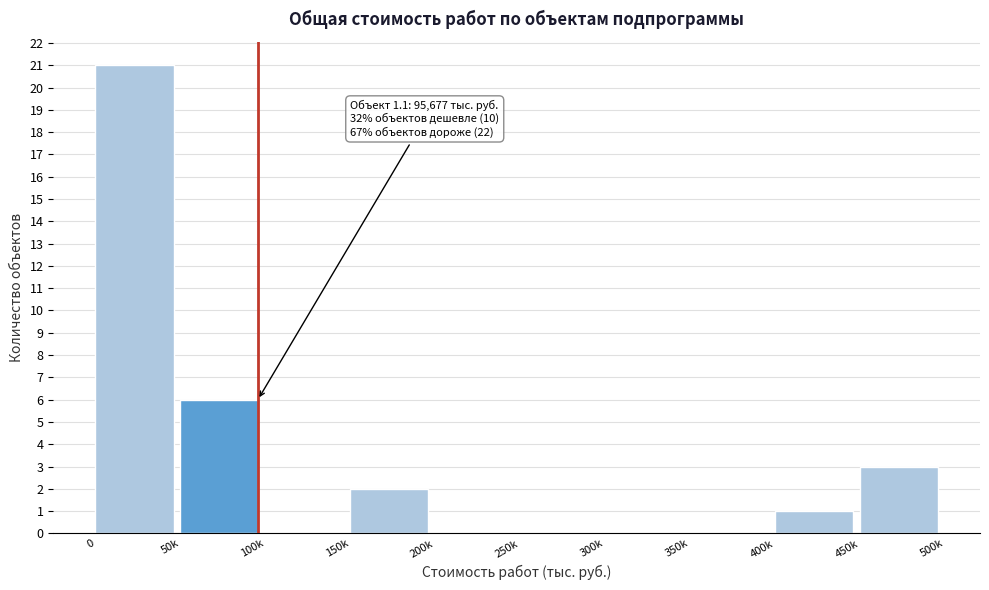

Reading left to right, transcribe all the data shown in this chart.

0=21	50k=6	100k=0	150k=2	200k=0	250k=0	300k=0	350k=0	400k=1	450k=3